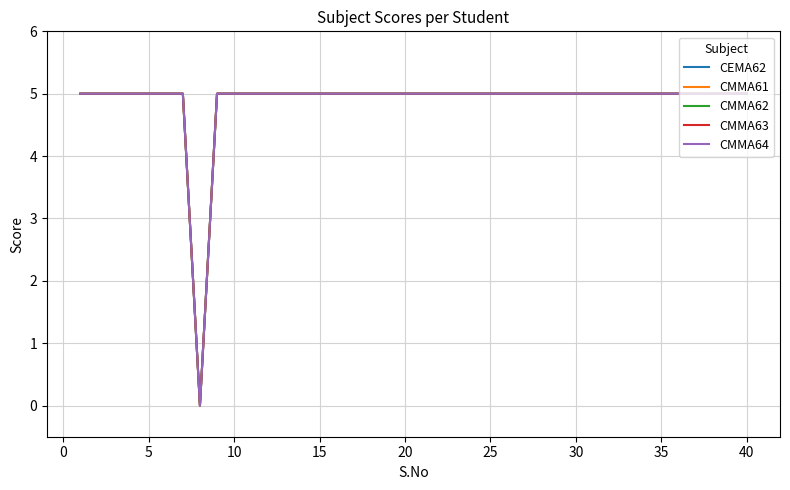

What is the average value of the CMMA61 series?

5